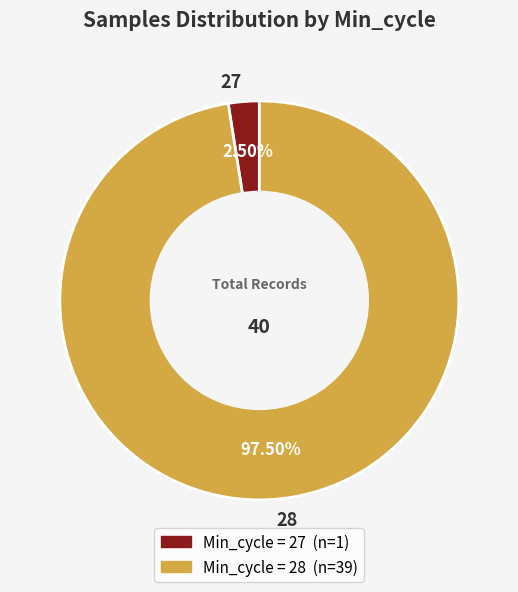

Which category has the smallest portion of the pie?

27